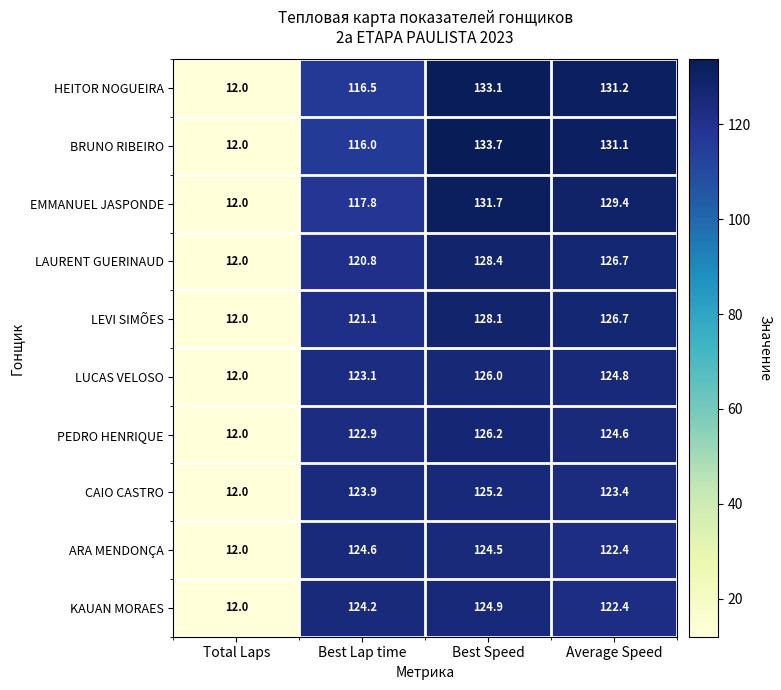

At Best Lap time, list the series in order from smallest to largest.

BRUNO RIBEIRO, HEITOR NOGUEIRA, EMMANUEL JASPONDE, LAURENT GUERINAUD, LEVI SIMÕES, PEDRO HENRIQUE, LUCAS VELOSO, CAIO CASTRO, KAUAN MORAES, ARA MENDONÇA